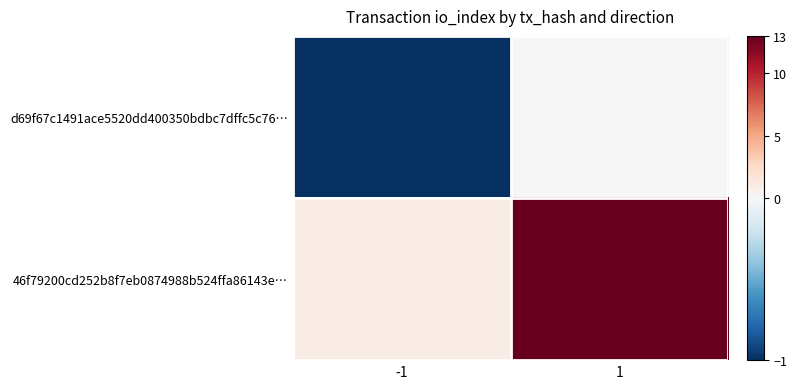

What is the difference between the highest and lowest values at 1?

13